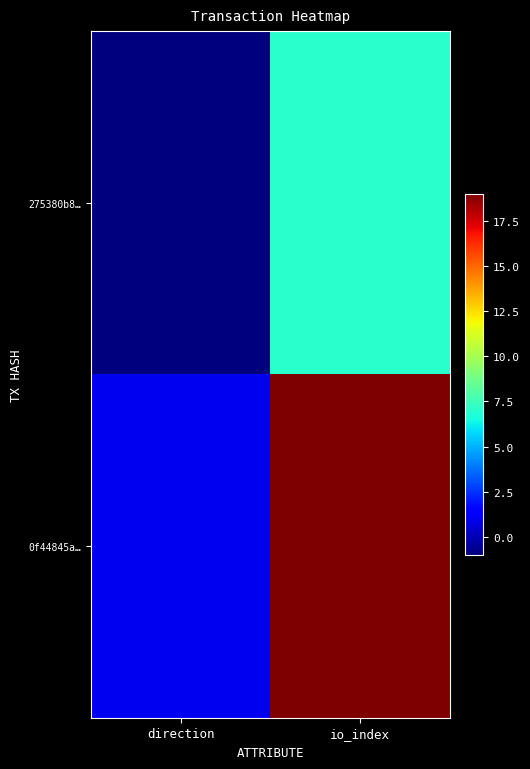

How many series are shown in this chart?

2